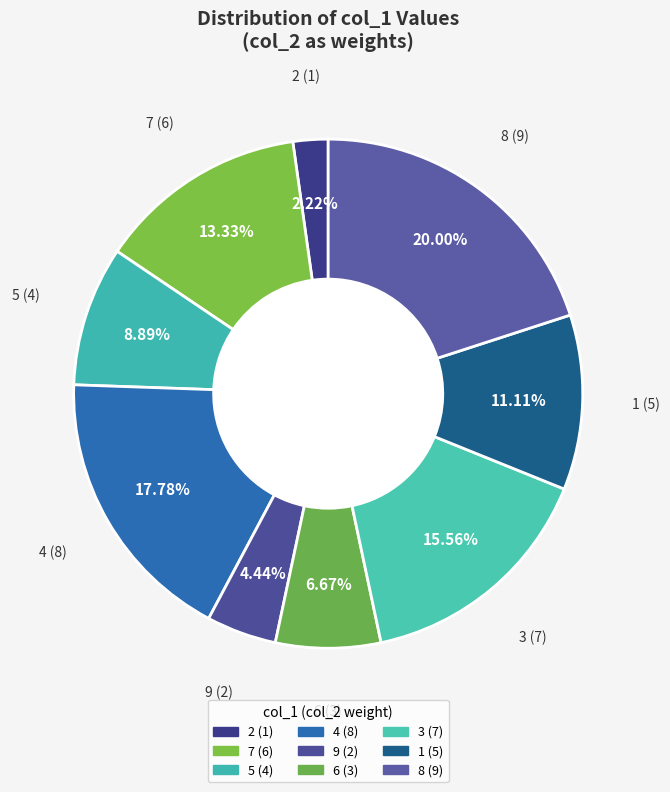

To the nearest percent, what is the average slice percentage?

11%